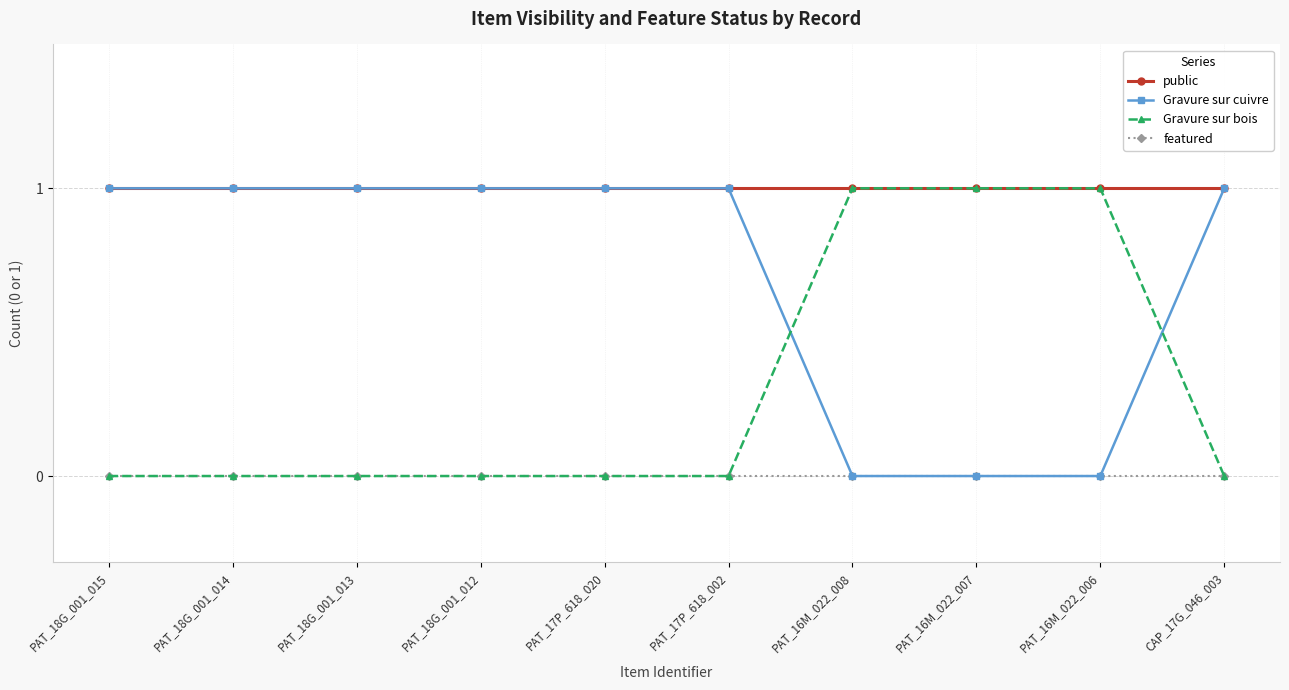

List the series in order of their overall mean, highest first.

public, Gravure sur cuivre, Gravure sur bois, featured